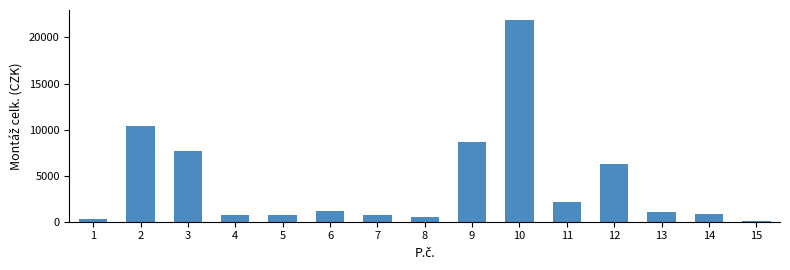

What is the difference between the second highest and second lowest values?

10125.4